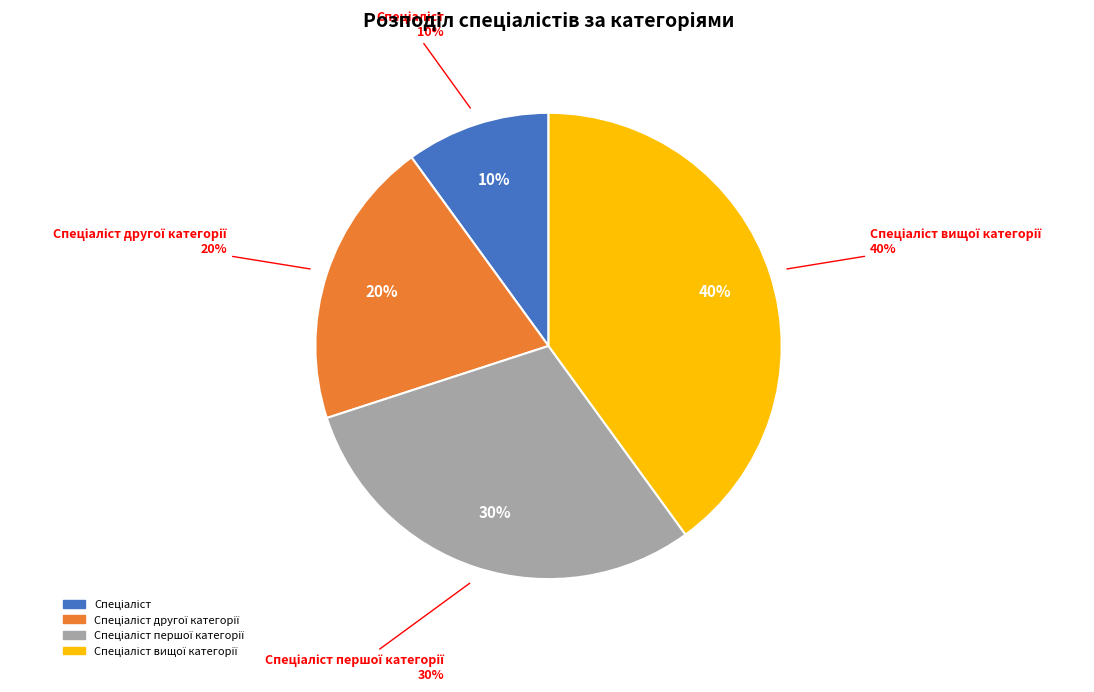

Which category has the smallest portion of the pie?

Спеціаліст